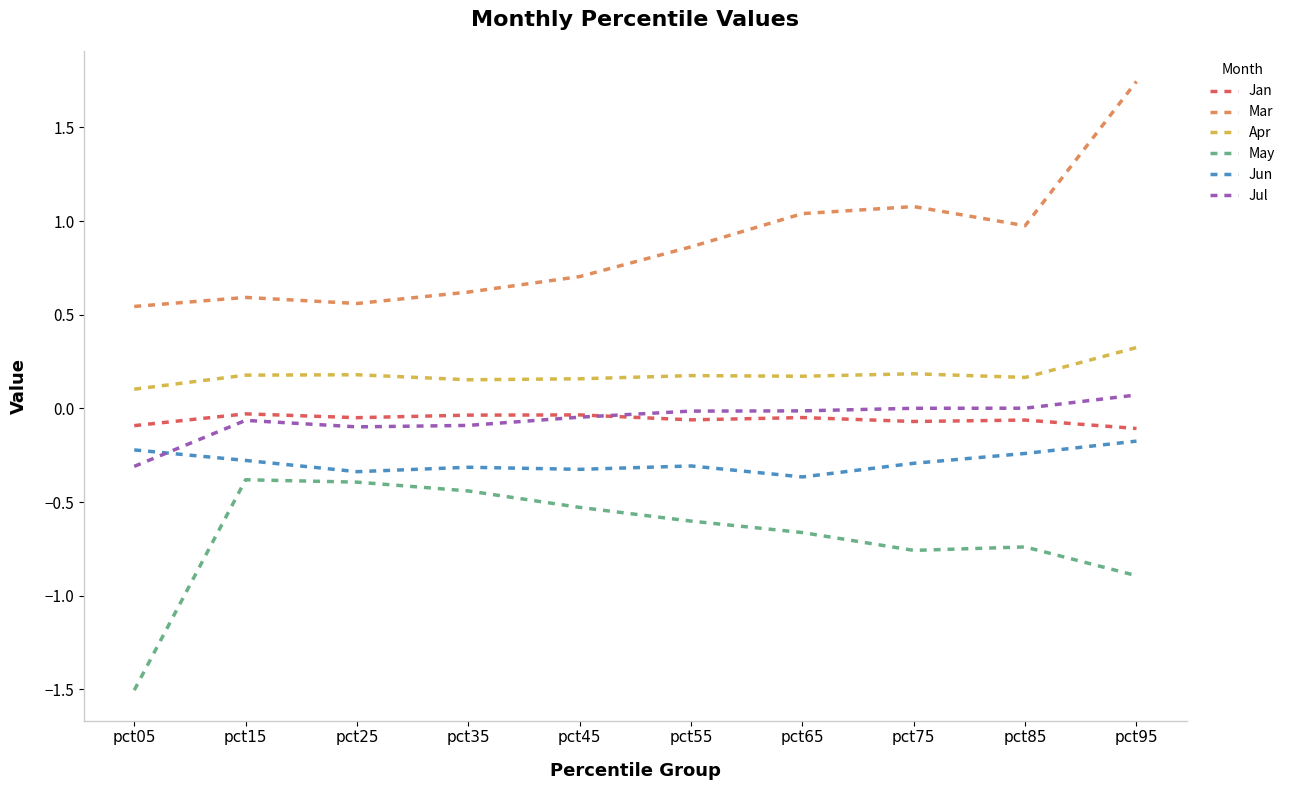

True or false: Jan and Mar cross at least once.

False